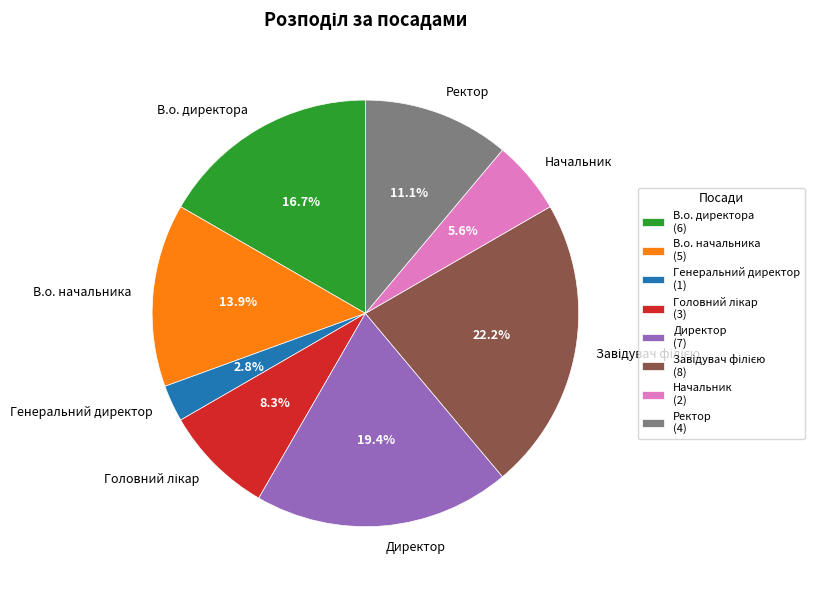

What is the ratio of the value at В.о. директора to the value at В.о. начальника?

1.2